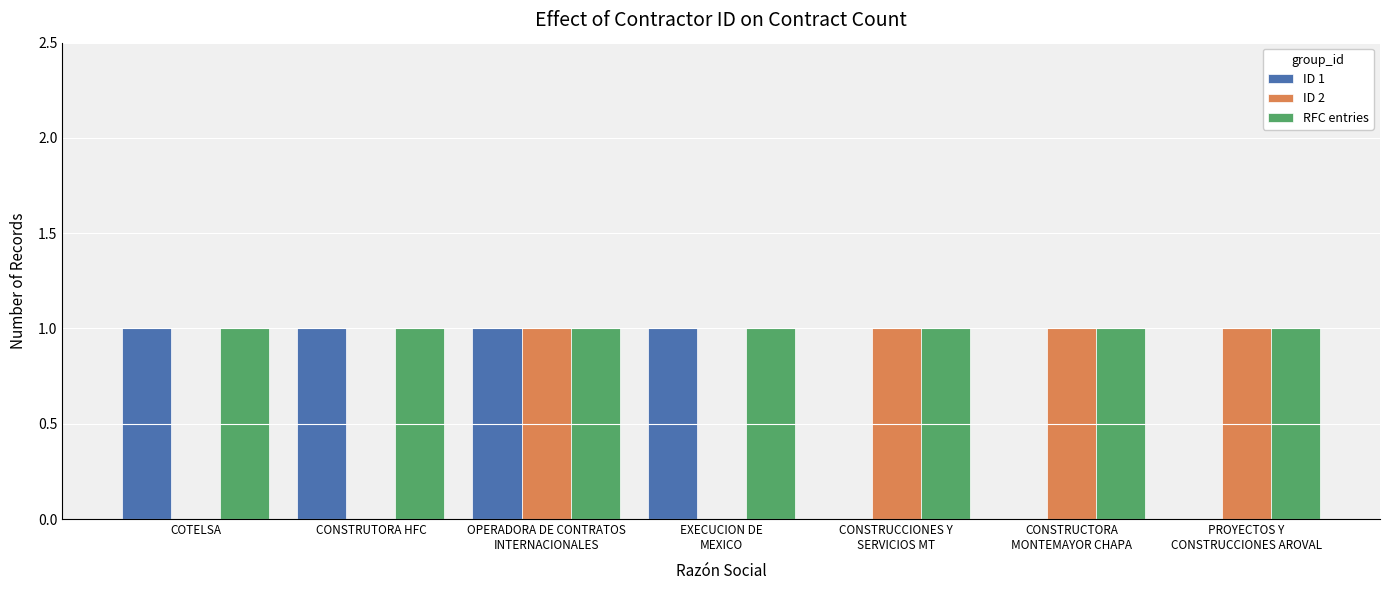

What are all the series names shown in the legend?

ID 1, ID 2, RFC entries